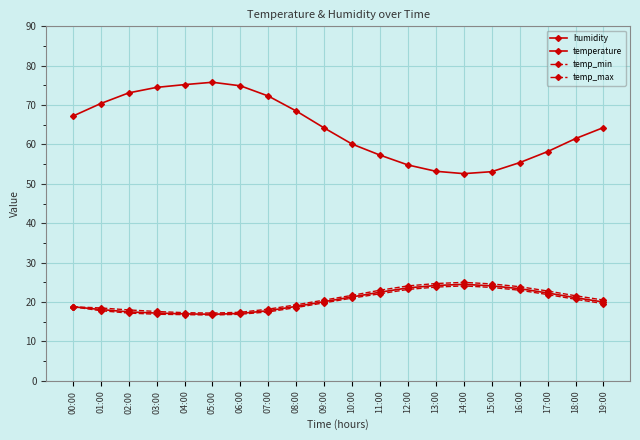

Is this an area chart (filled region under the line)?

No